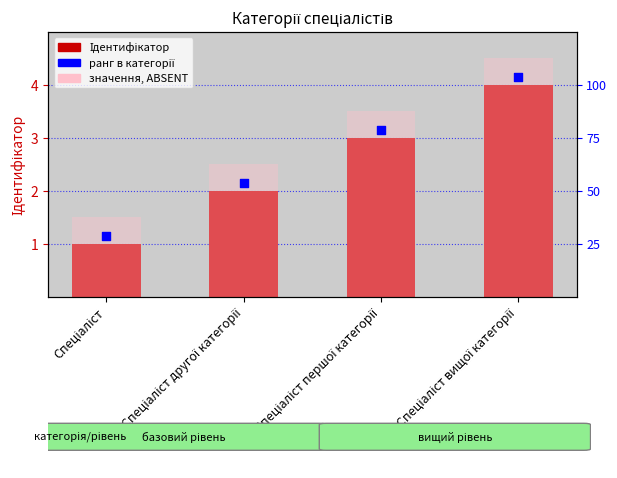

Which series has the widest spread of Y values?

ранг